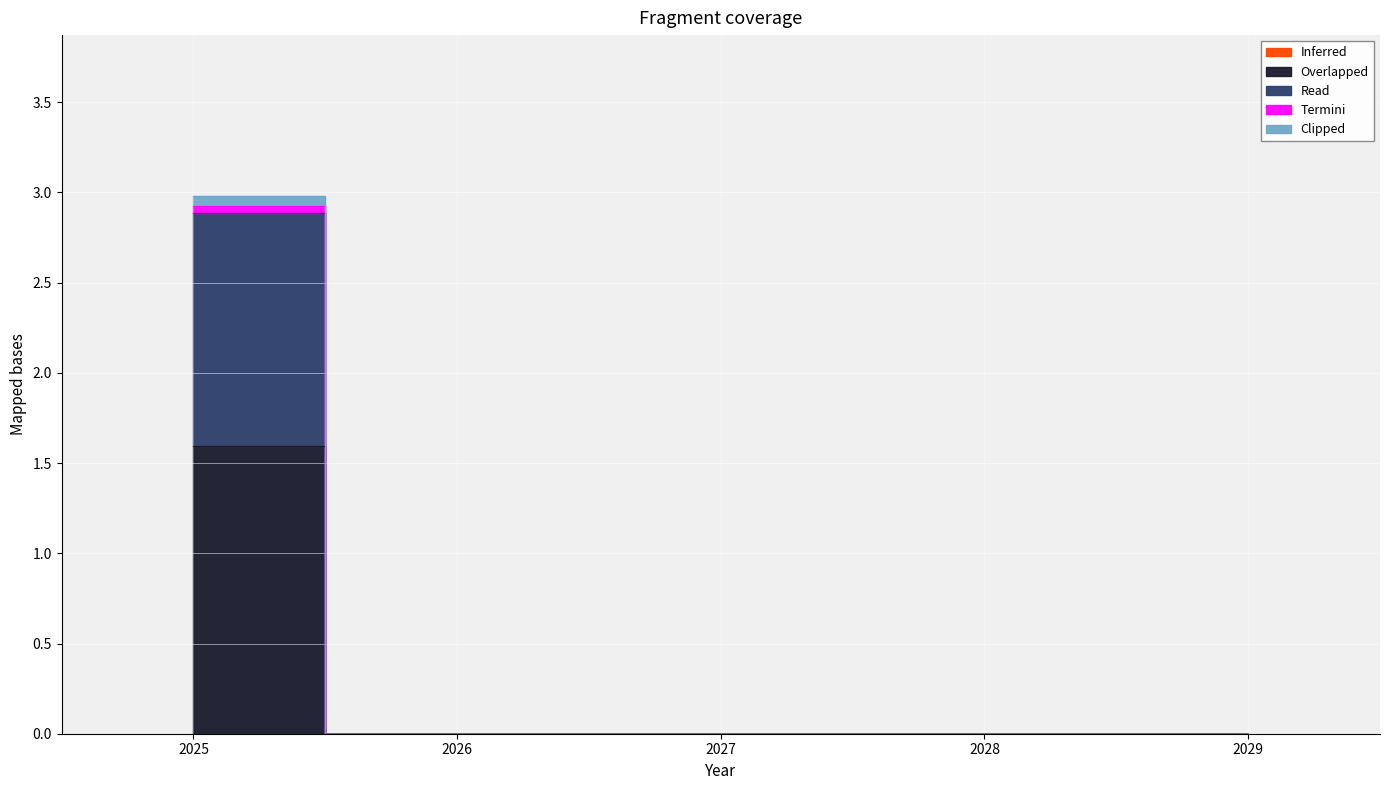

Is it true that Clipped equals 0.0 at 2026?

True